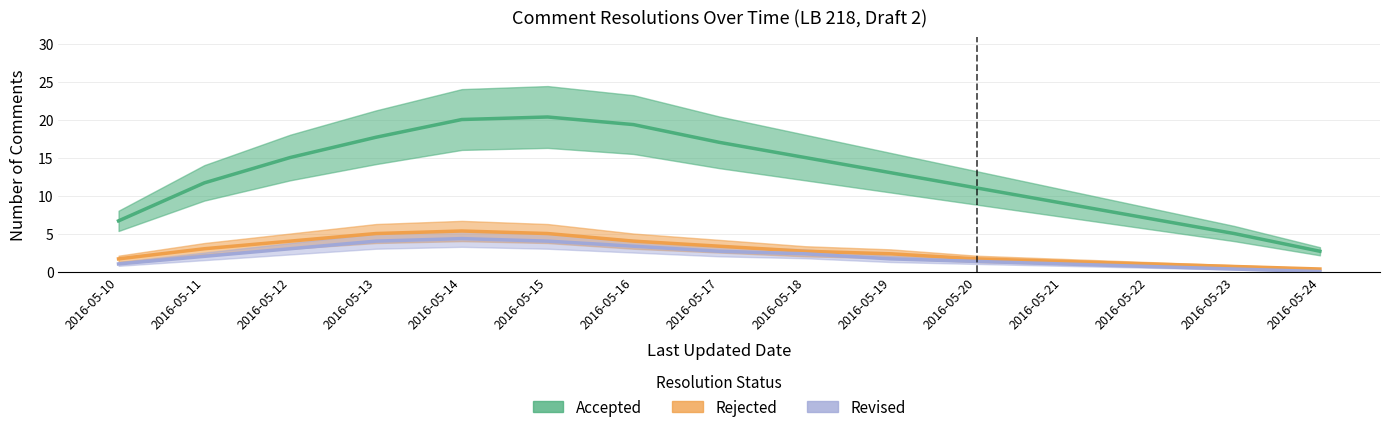

Which category has the lowest value across all series?

2016-05-24